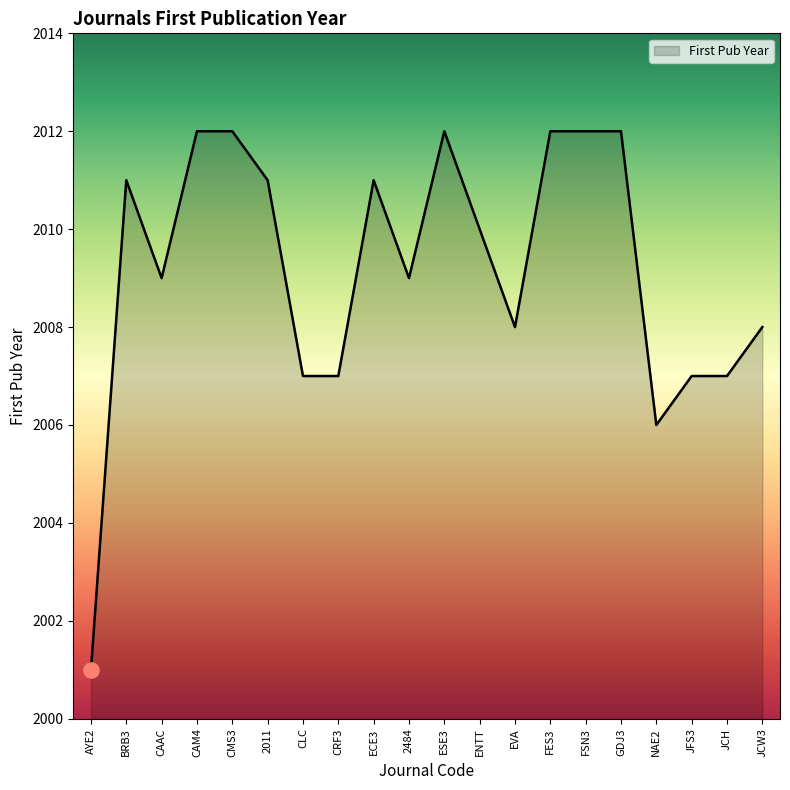

What is the ratio of the value at JFS3 to the value at 2011?

1.0